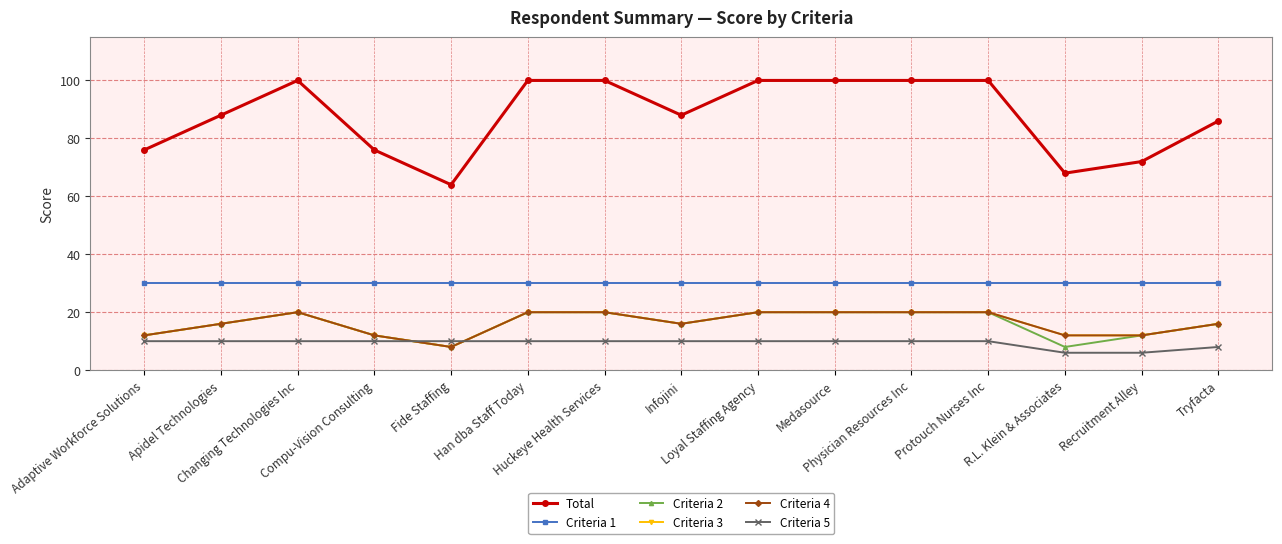

True or false: Criteria 3 and Criteria 4 cross at least once.

False